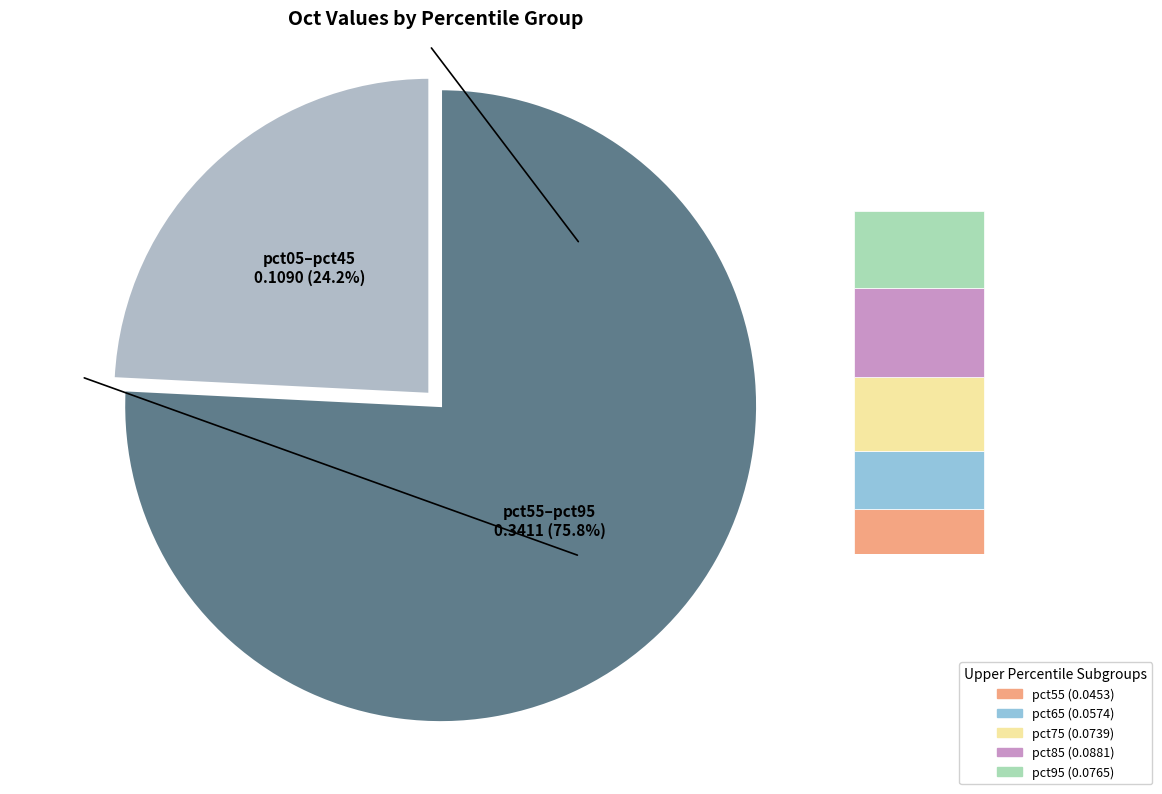

Is it true that pct55 is 10% of the pie?

True